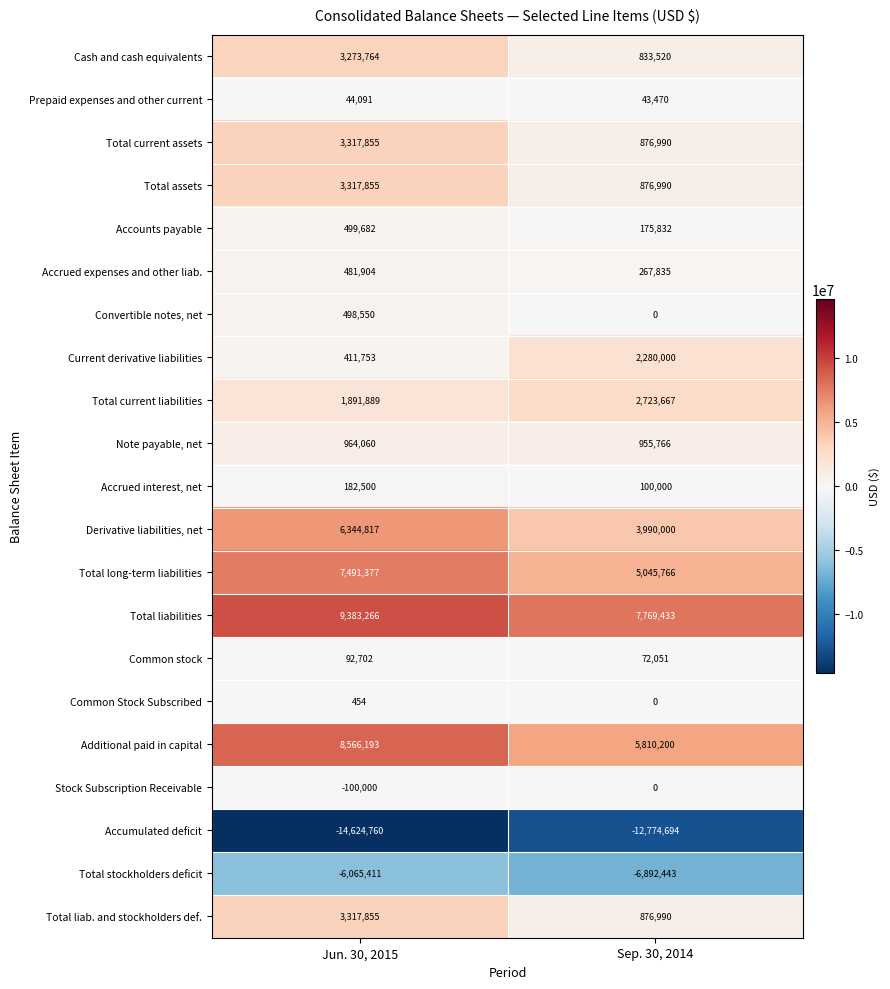

True or false: Additional paid in capital has a value of 12918567 at Jun. 30, 2015.

False